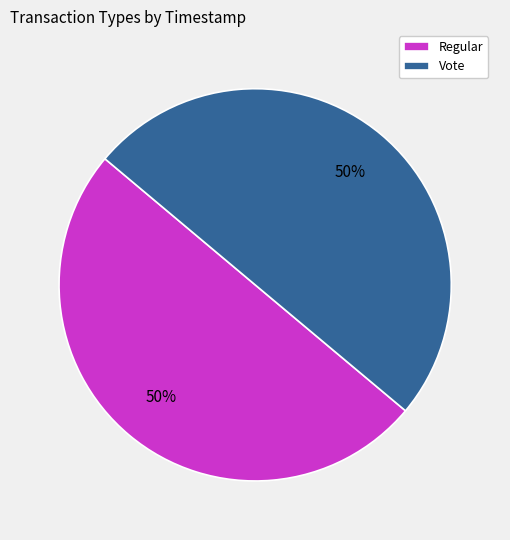

Approximately how many times larger is the value at Regular compared to Vote?

1.0